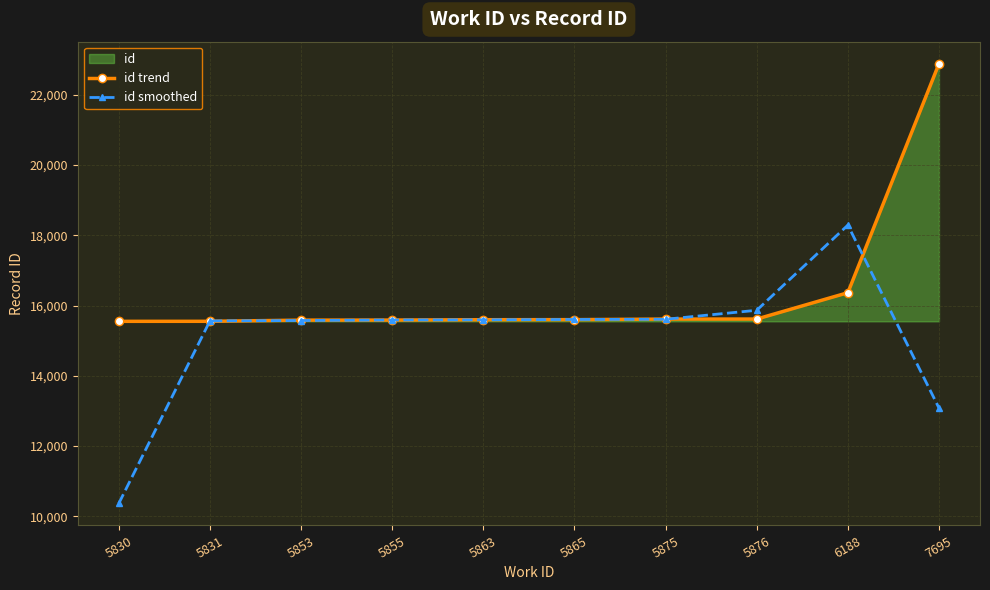

Where is the first local maximum for id smoothed?

6188